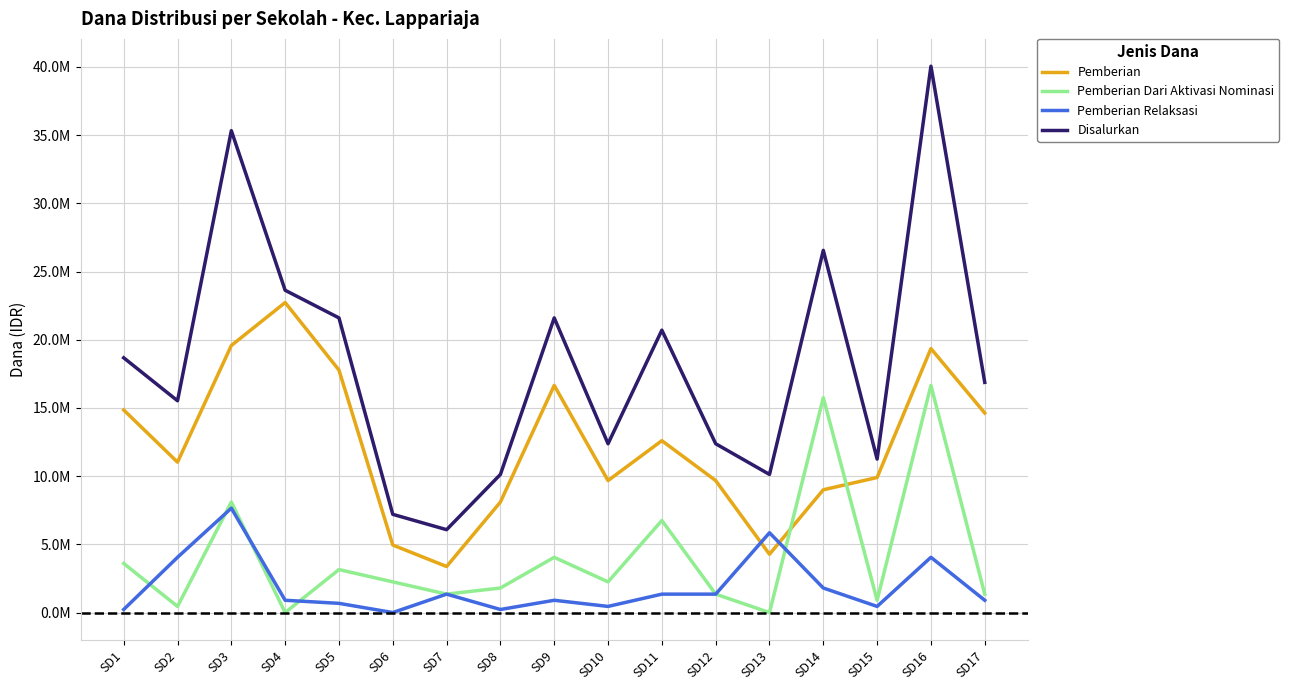

Does the chart display data point markers on the line(s)?

No